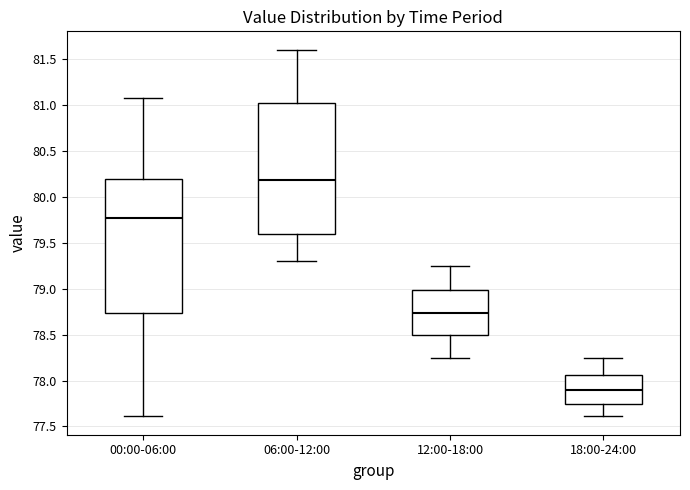

Which box has the highest median line?

06:00-12:00